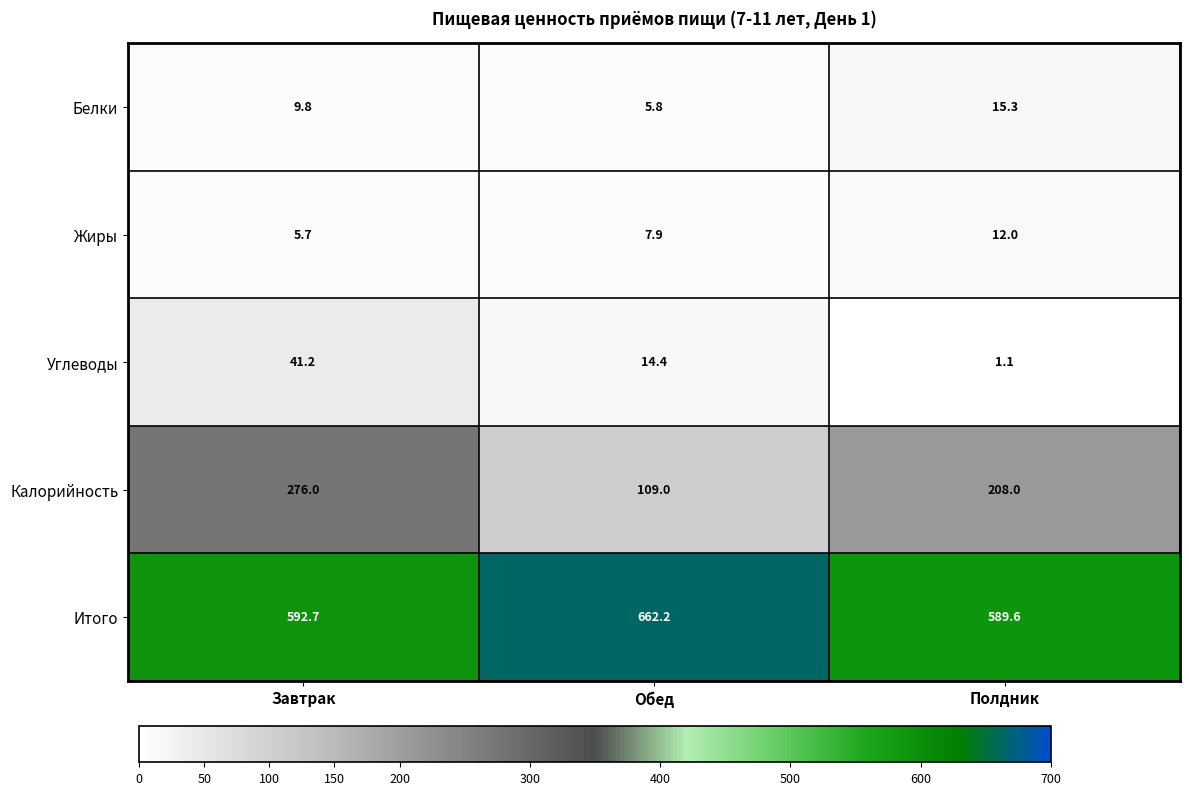

Reading left to right, what are all the values shown in this chart?

Белки: Завтрак=9.8	Обед=5.8	Полдник=15.3
Жиры: Завтрак=5.7	Обед=7.9	Полдник=12.0
Углеводы: Завтрак=41.2	Обед=14.4	Полдник=1.1
Калорийность: Завтрак=276.0	Обед=109.0	Полдник=208.0
Итого: Завтрак=592.7	Обед=662.2	Полдник=589.6